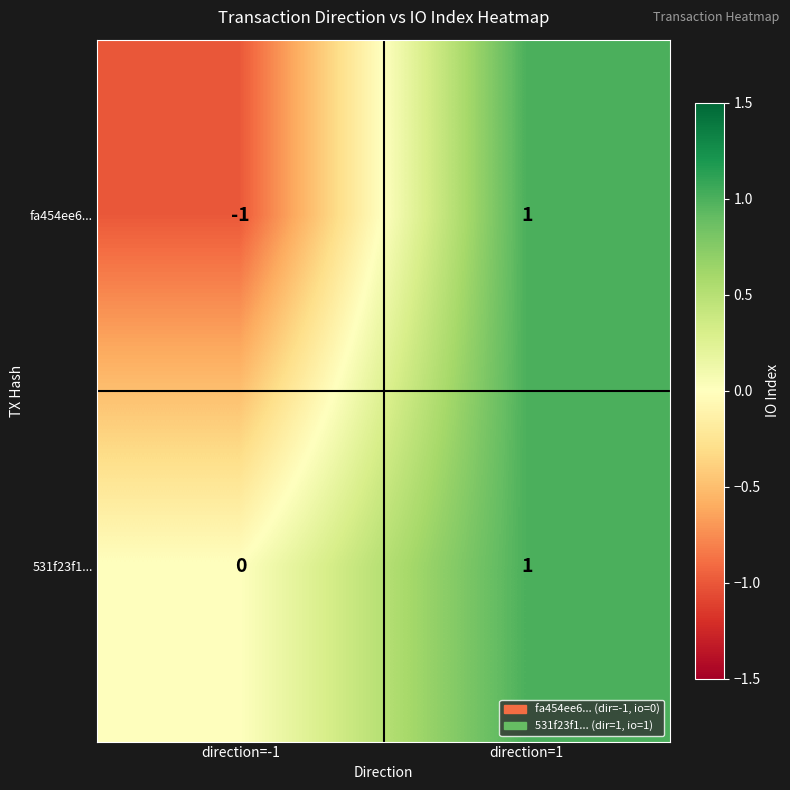

True or false: 531f23f1... has a value of 1 at direction=1.

True